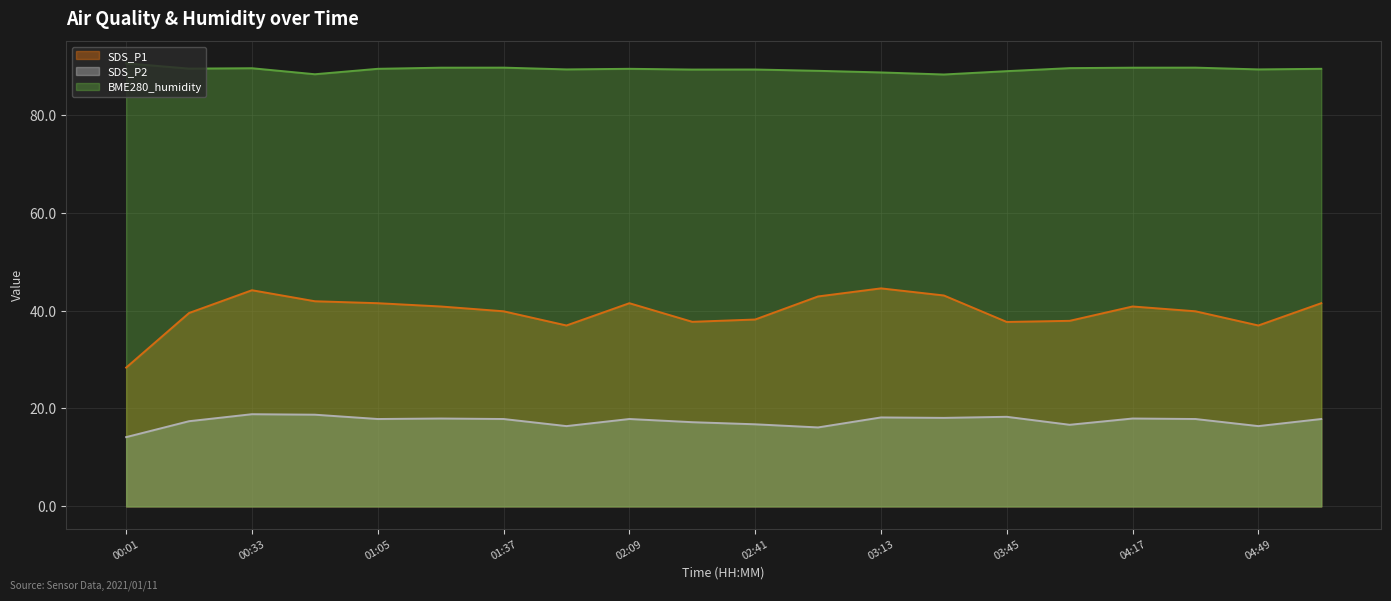

Rank the categories by SDS_P2 value from lowest to highest.

00:01, 02:57, 01:53, 04:49, 04:01, 02:41, 02:25, 00:17, 01:05, 01:37, 02:09, 04:33, 05:05, 01:21, 04:17, 03:29, 03:13, 03:45, 00:49, 00:33